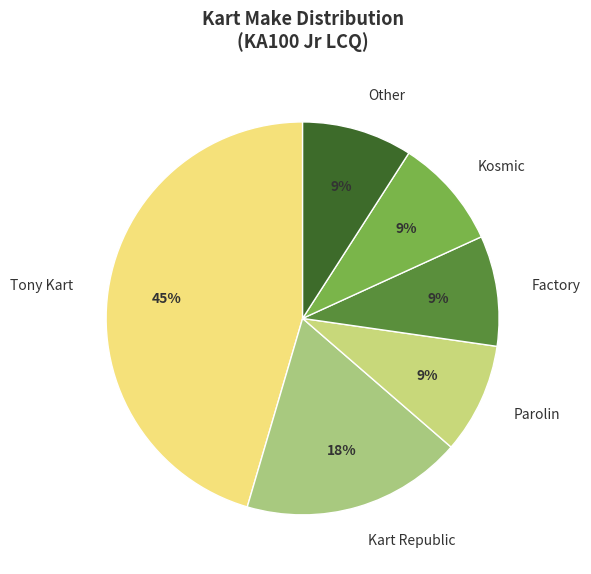

Which slice is the largest?

Tony Kart